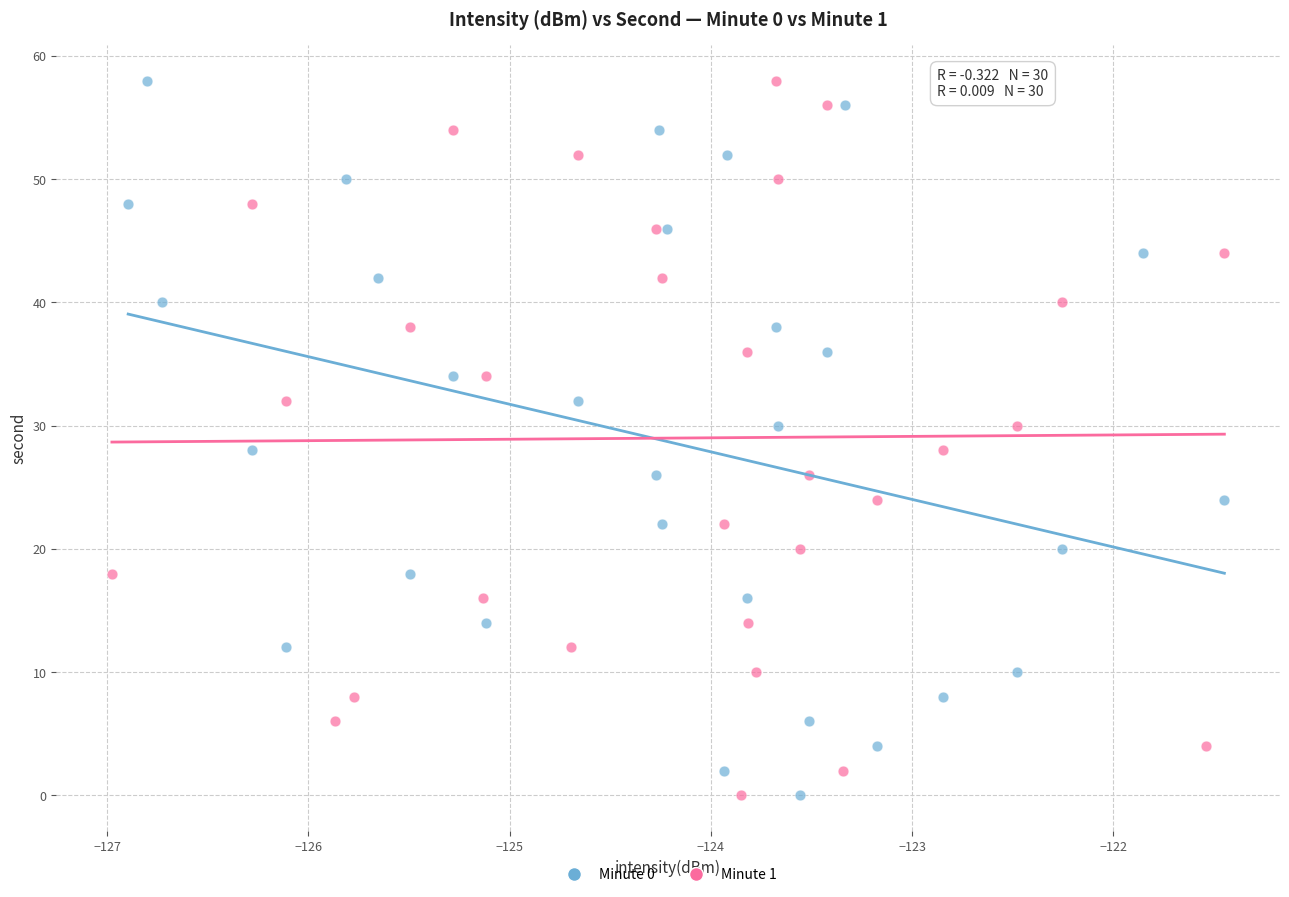

What are all the series names shown in the legend?

Minute 0, Minute 1